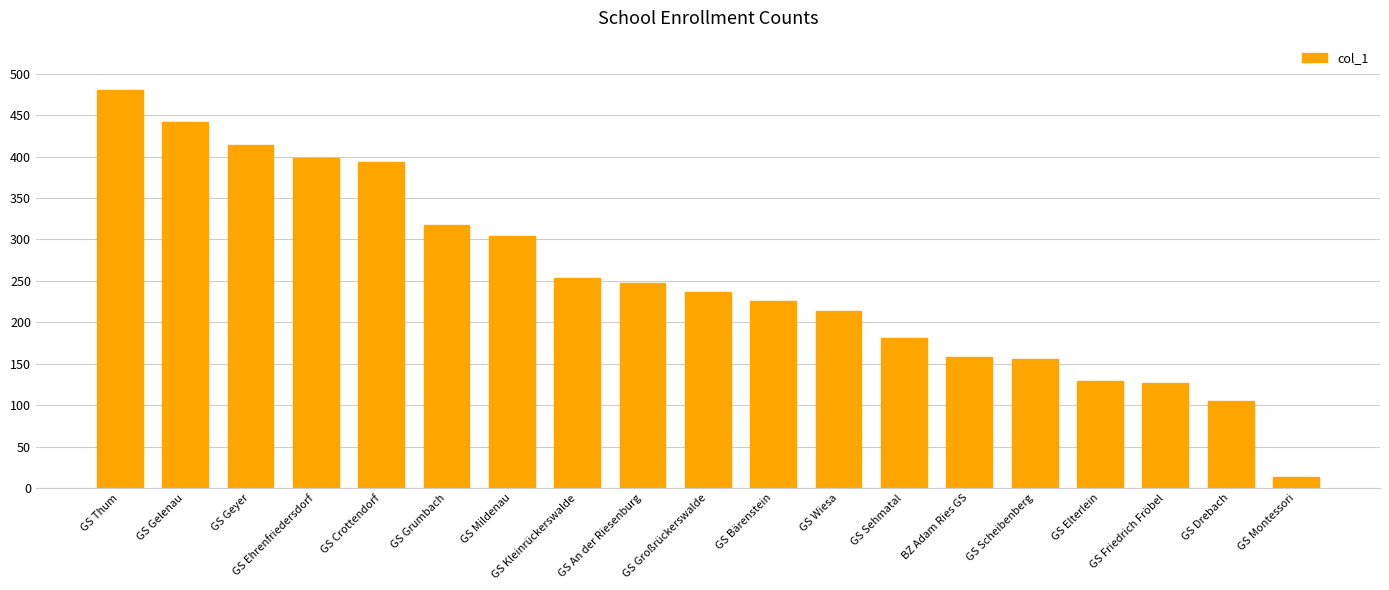

What is the value of the 3rd bar from the left?

414